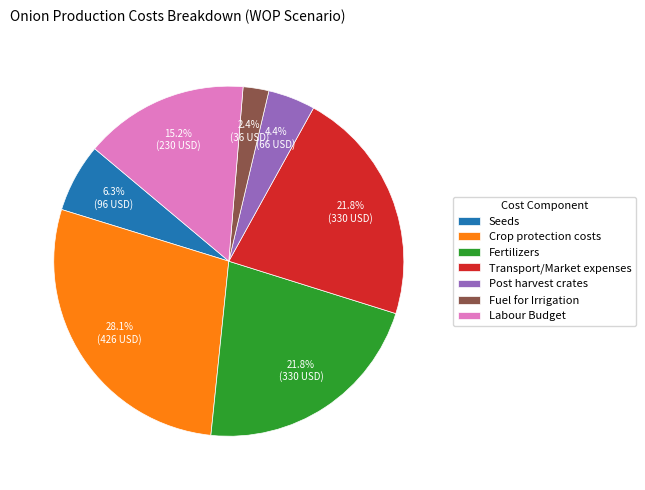

Which category has the smallest portion of the pie?

Fuel for Irrigation